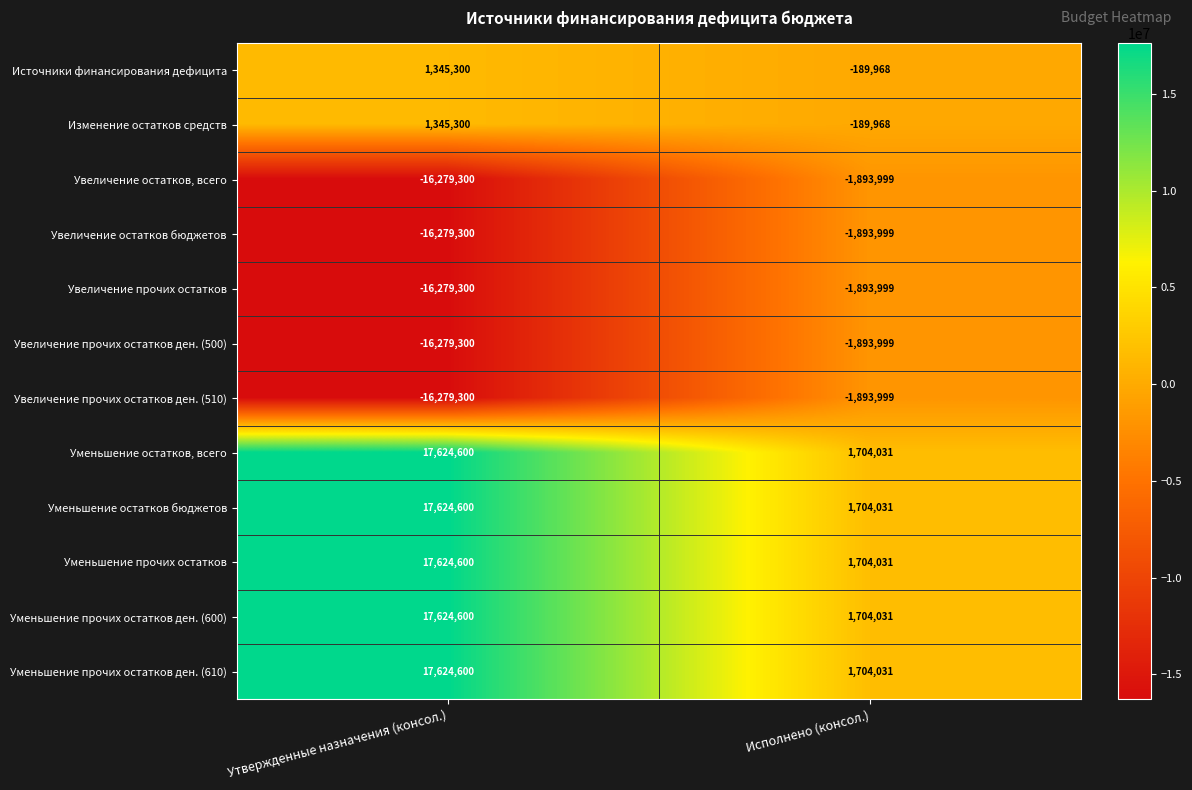

Reading right to left, list all the values displayed in this chart.

Источники финансирования дефицита: -189968	1345300
Изменение остатков средств: -189968	1345300
Увеличение остатков, всего: -1893999	-16279300
Увеличение остатков бюджетов: -1893999	-16279300
Увеличение прочих остатков: -1893999	-16279300
Увеличение прочих остатков ден. (500): -1893999	-16279300
Увеличение прочих остатков ден. (510): -1893999	-16279300
Уменьшение остатков, всего: 1704031	17624600
Уменьшение остатков бюджетов: 1704031	17624600
Уменьшение прочих остатков: 1704031	17624600
Уменьшение прочих остатков ден. (600): 1704031	17624600
Уменьшение прочих остатков ден. (610): 1704031	17624600